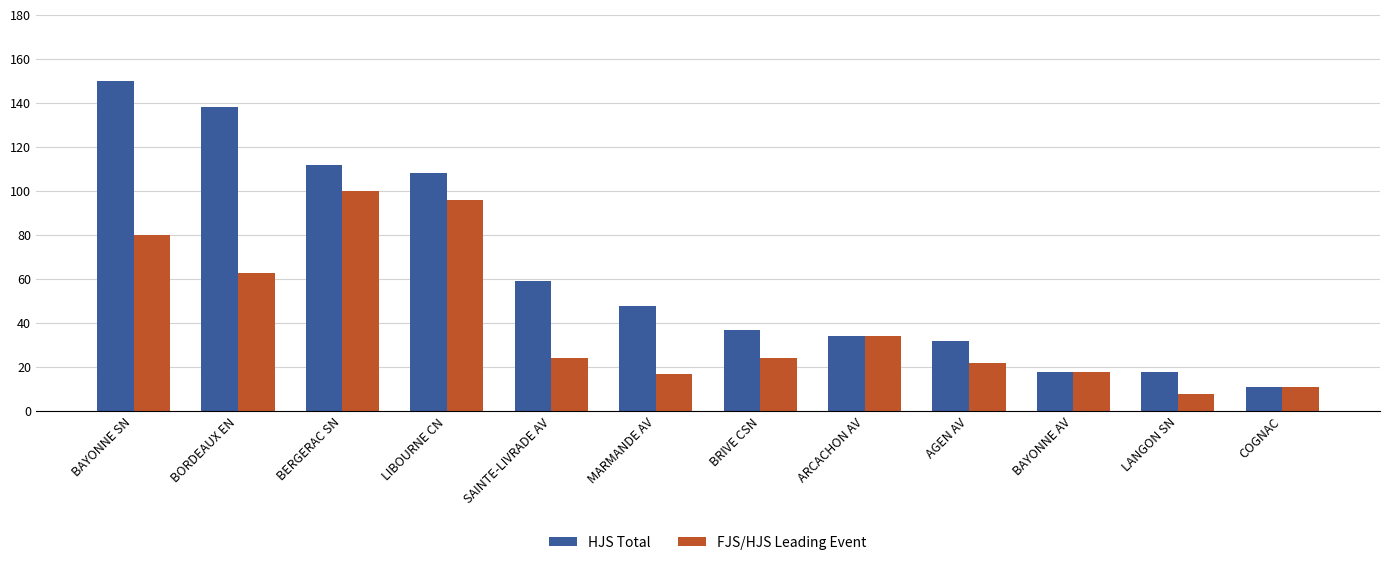

List the series in order of their overall mean, lowest first.

FJS/HJS Leading Event, HJS Total